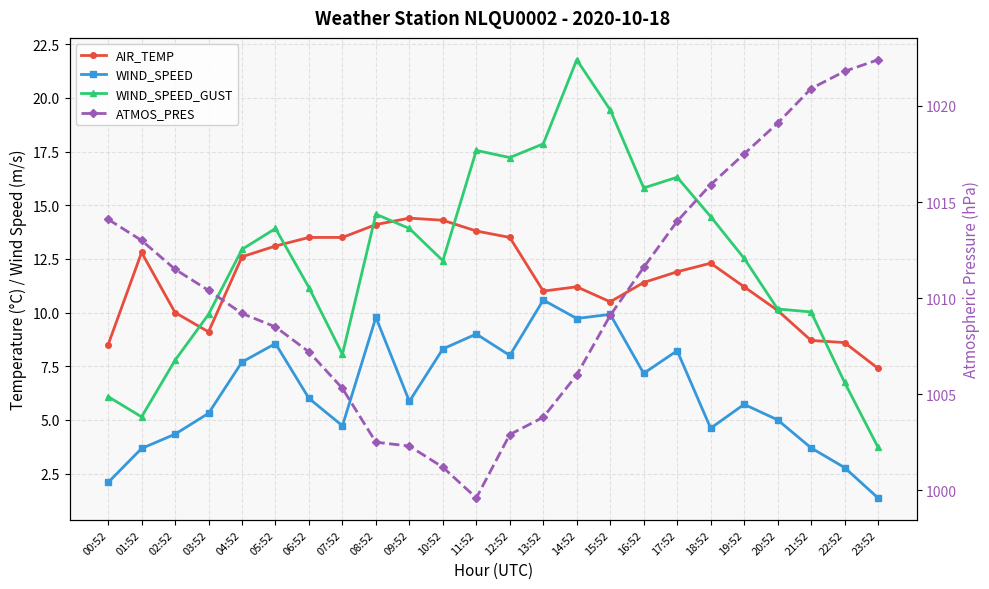

Between 23:52 and 19:52, which is larger?

19:52